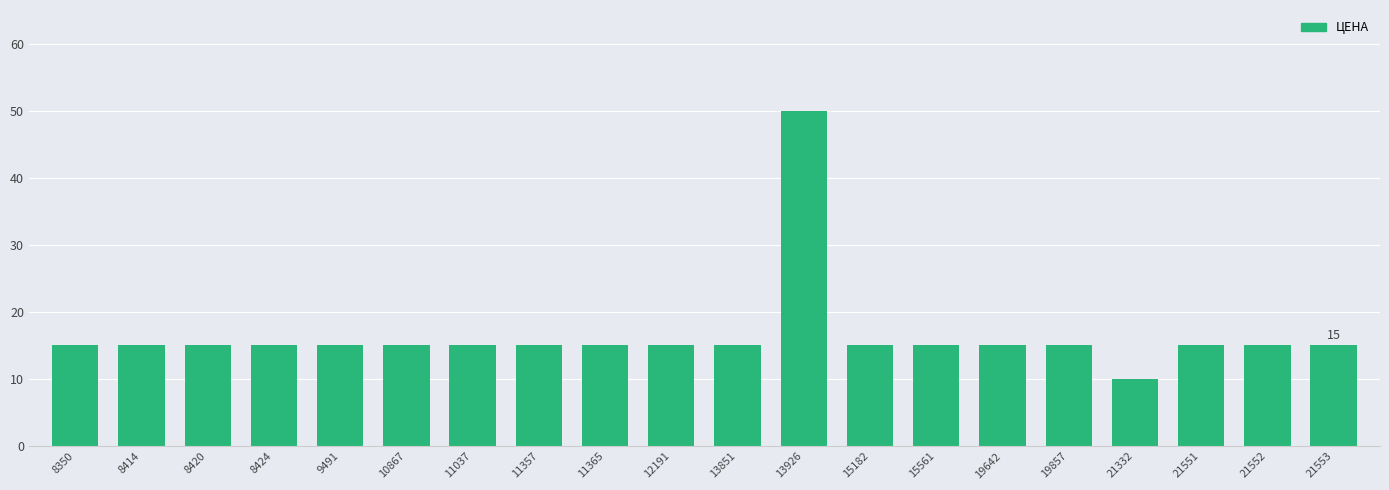

What is the sum of the values at 19857 and 21332?

25